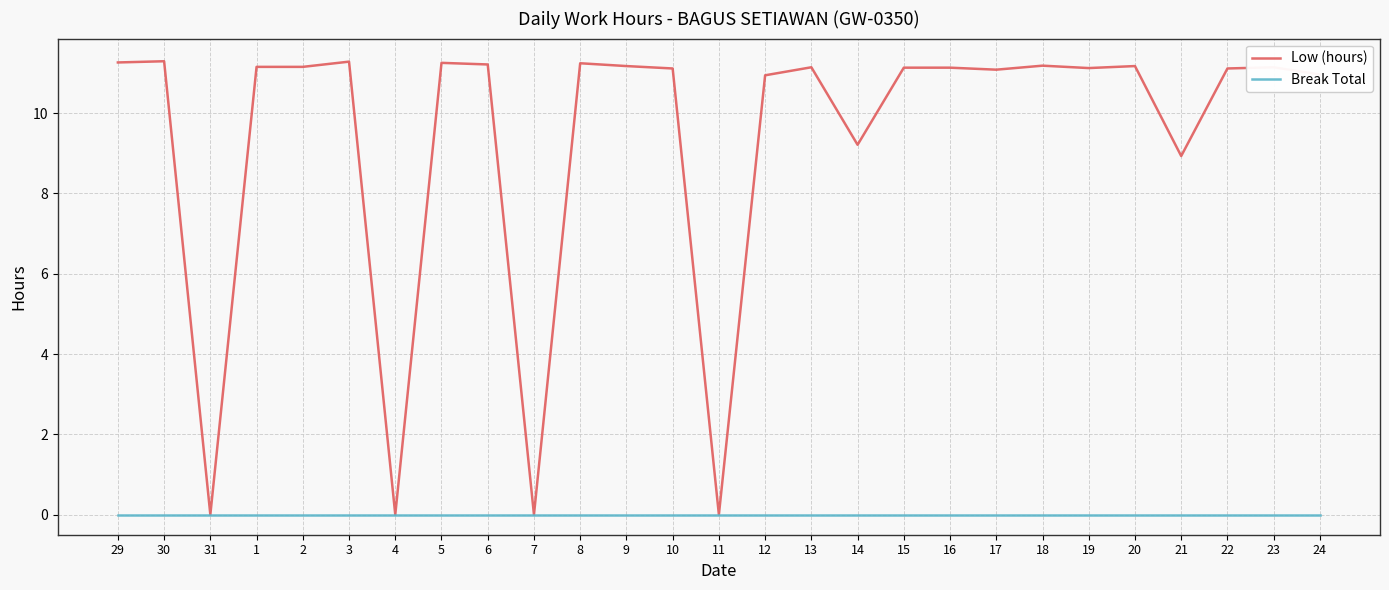

List the series in order of their peak value, lowest first.

Break Total, Low (hours)